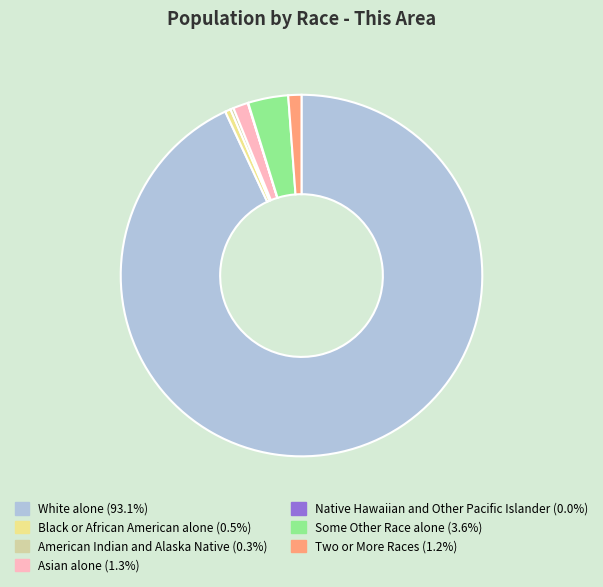

Is it true that Black or African American alone is 11% of the pie?

False